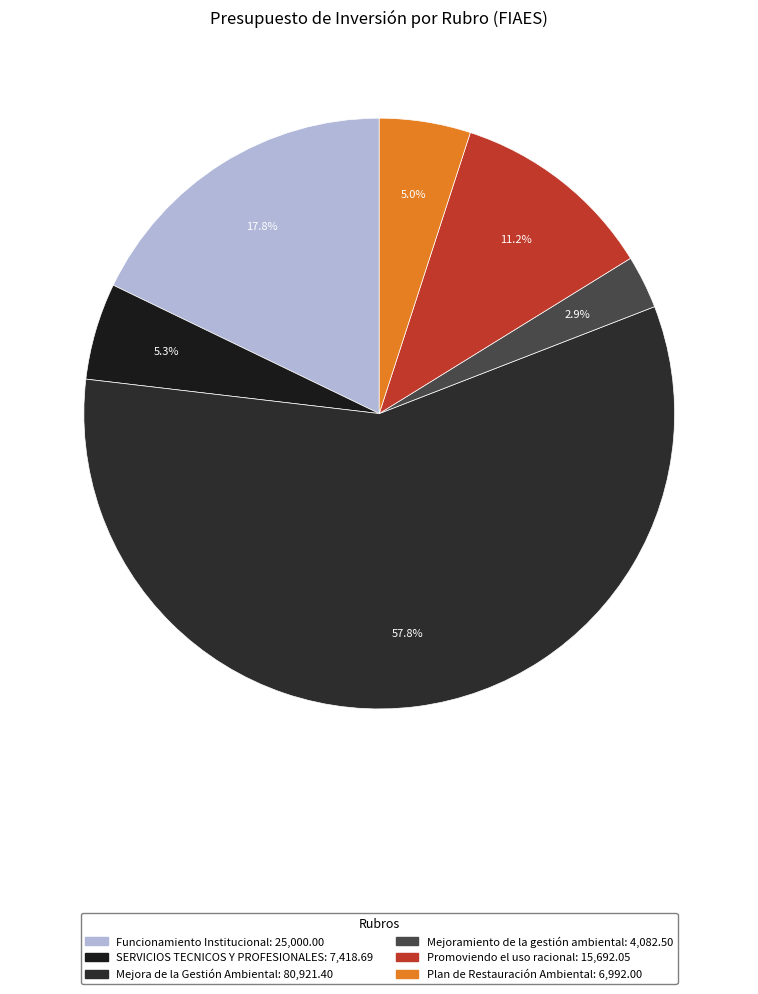

Which category accounts for the majority?

Mejora de la Gestión Ambiental